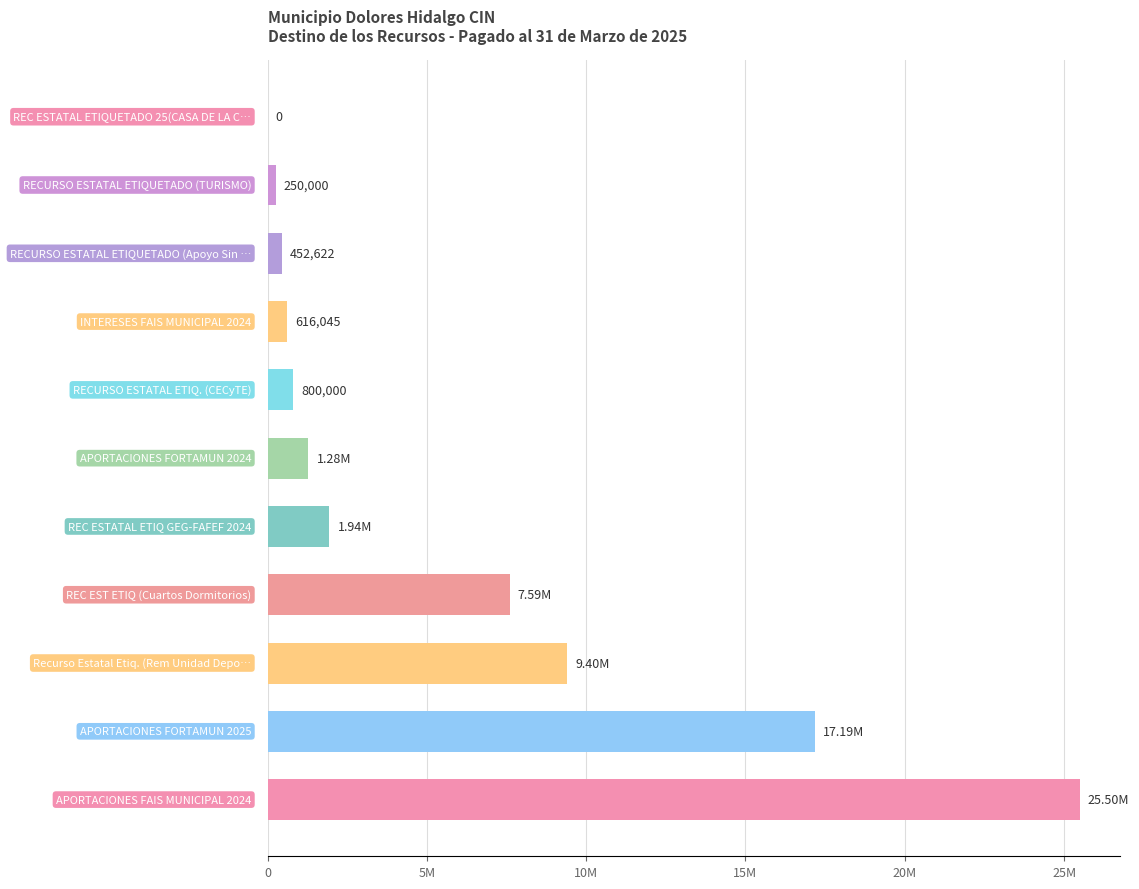

What is the average value?

5910423.5